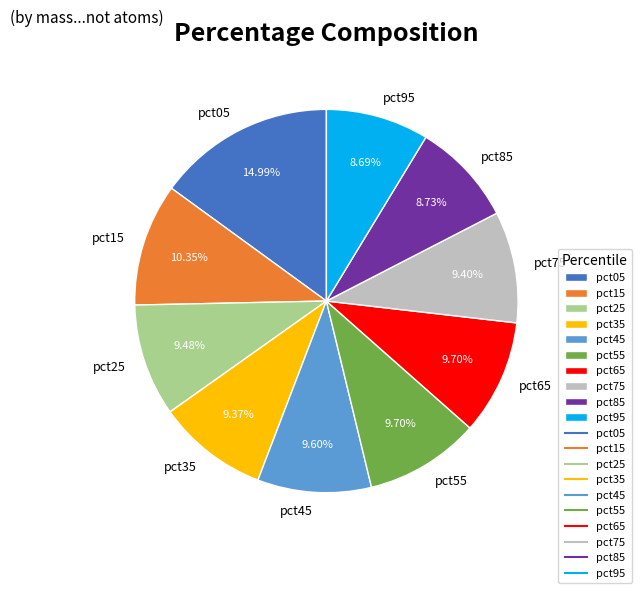

To the nearest percent, what is the combined percentage of pct15 and pct05?

25%